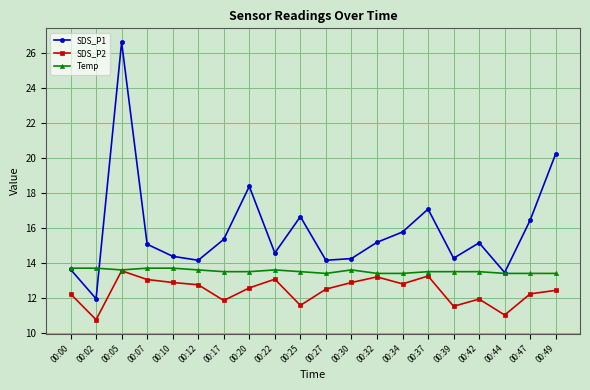

Which series has the widest spread of values?

SDS_P1